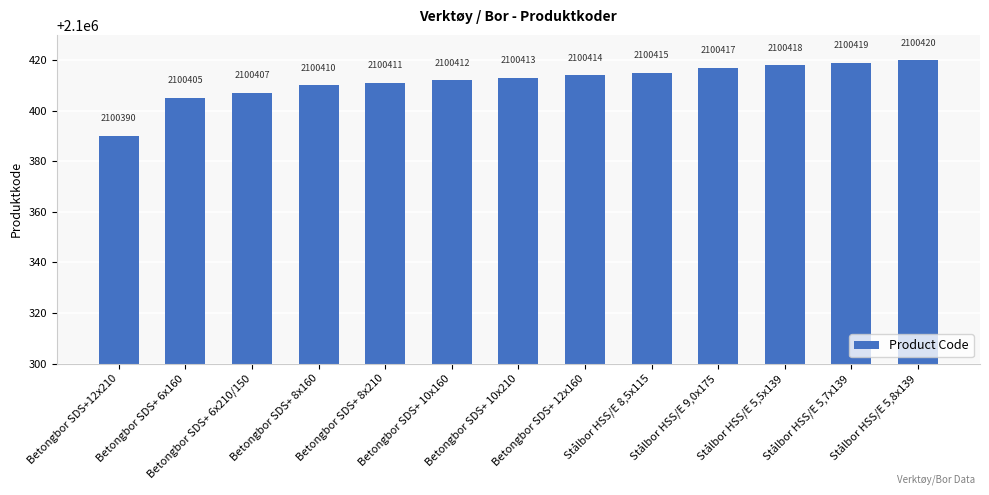

Which category has the highest value across all series?

Stålbor HSS/E 5,8x139